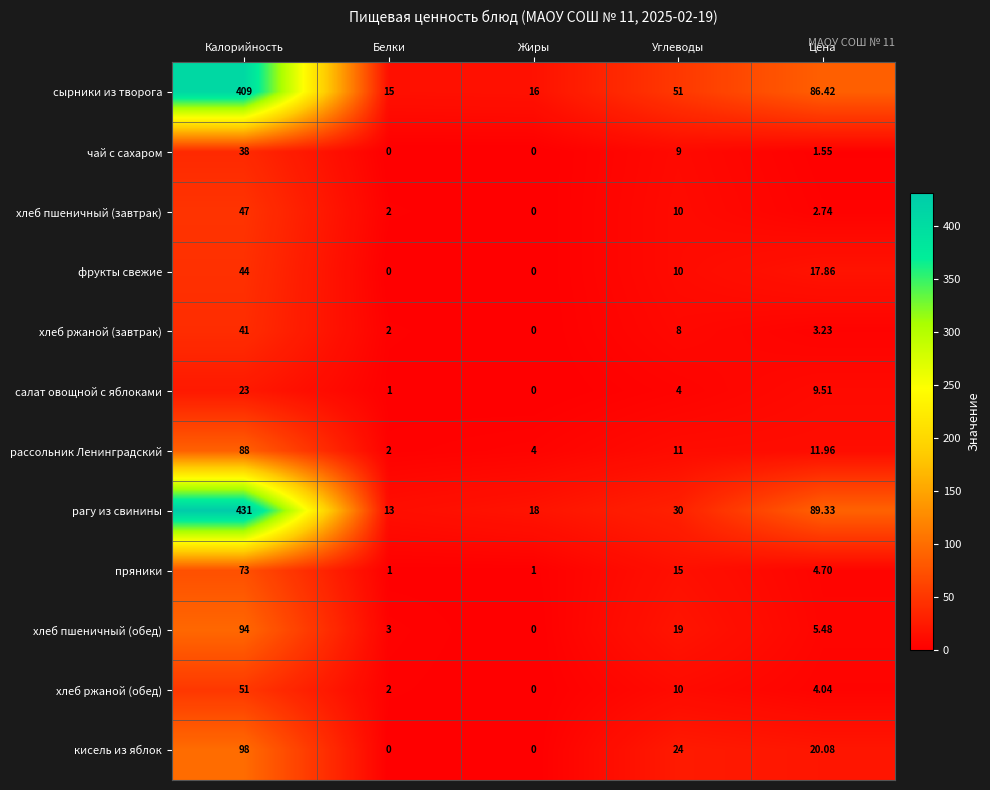

Rank the series by their maximum value, from highest to lowest.

рагу из свинины, сырники из творога, кисель из яблок, хлеб пшеничный (обед), рассольник Ленинградский, пряники, хлеб ржаной (обед), хлеб пшеничный (завтрак), фрукты свежие, хлеб ржаной (завтрак), чай с сахаром, салат овощной с яблоками